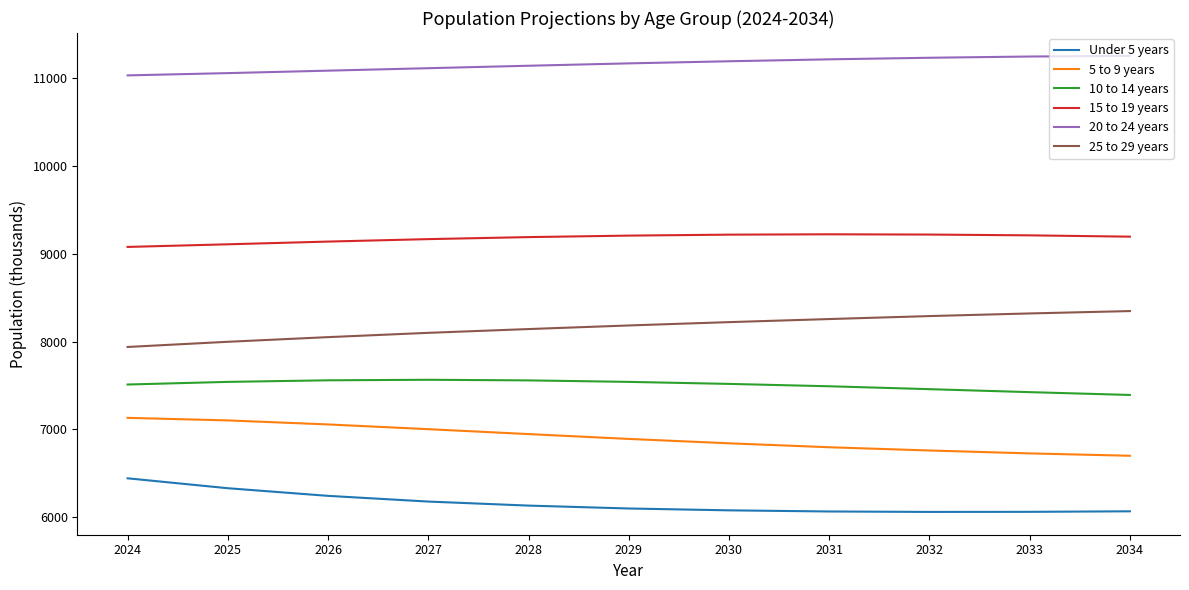

What is the difference between the maximum and minimum values in the 10 to 14 years series?

173